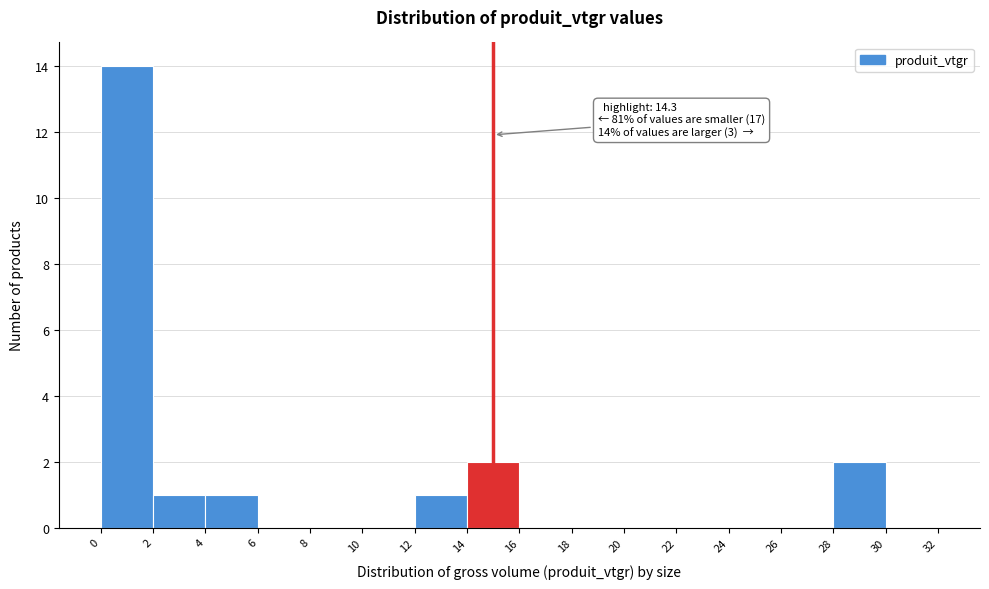

Over which range of the x-axis is the bar tallest?

0 to 2